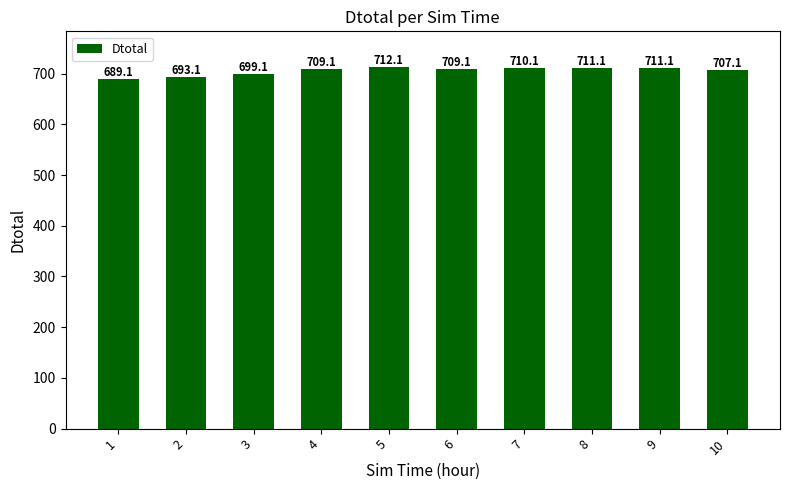

The chart shows a value of 707.1 at 10. True or false?

True